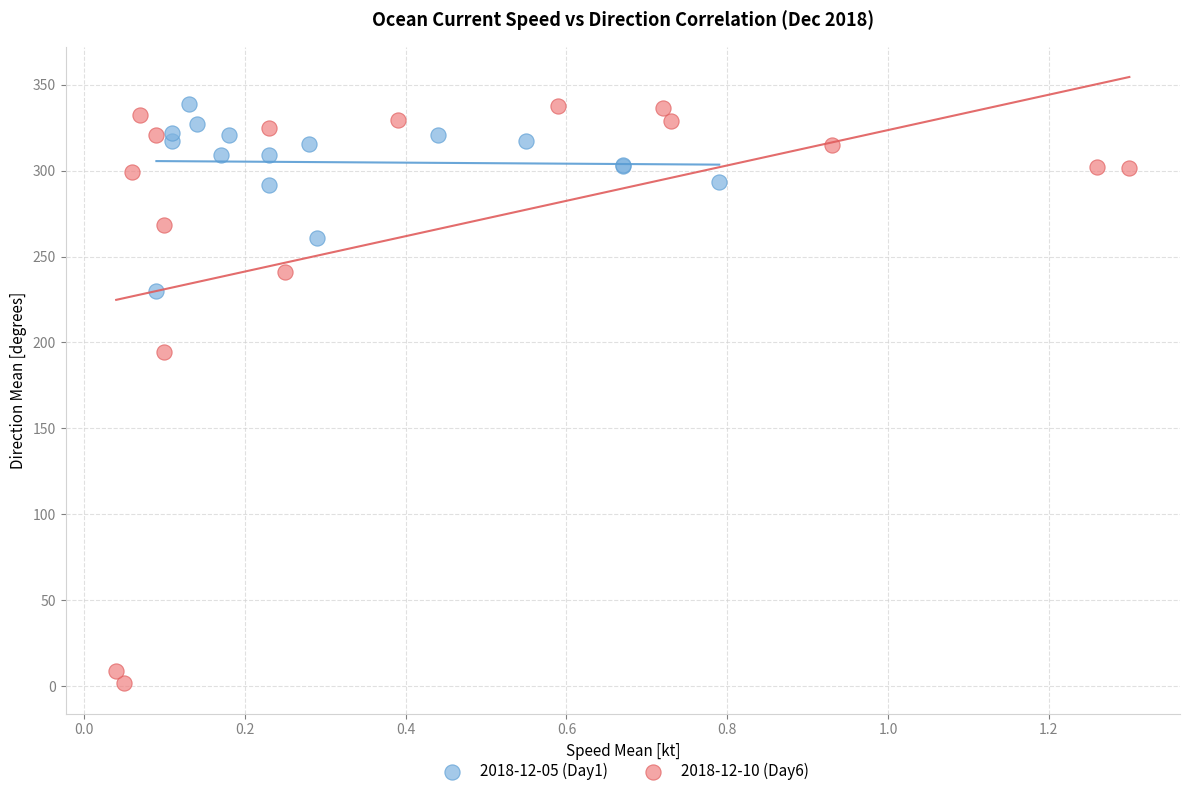

Which series has the largest Y range (max minus min)?

2018-12-10 (Day6)